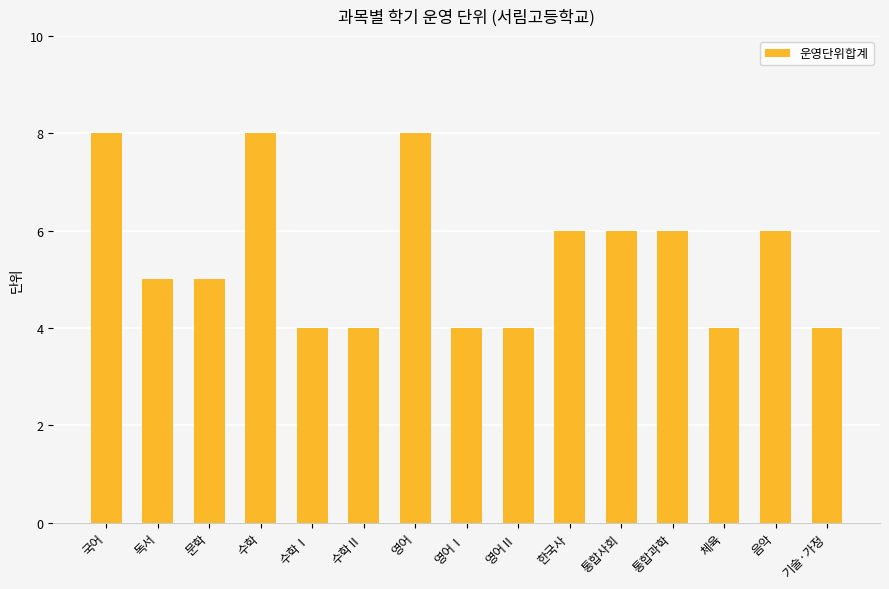

What is the smallest value displayed?

4